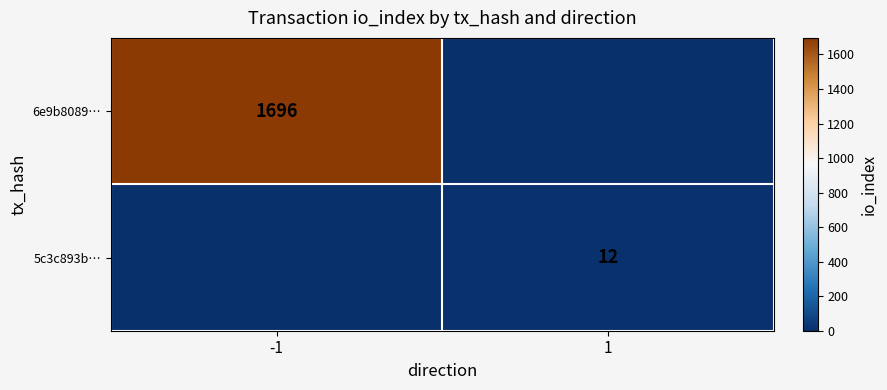

The value of 6e9b8089… at -1 is 1696. True or false?

True